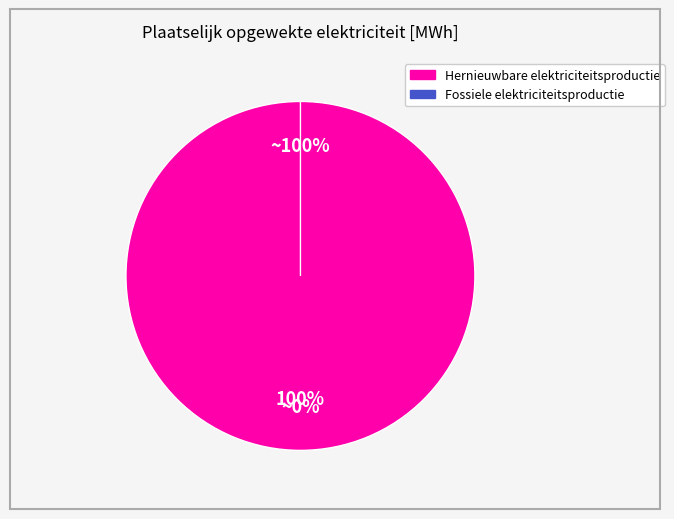

To the nearest percent, what is the difference between the largest and smallest slice percentages?

100%